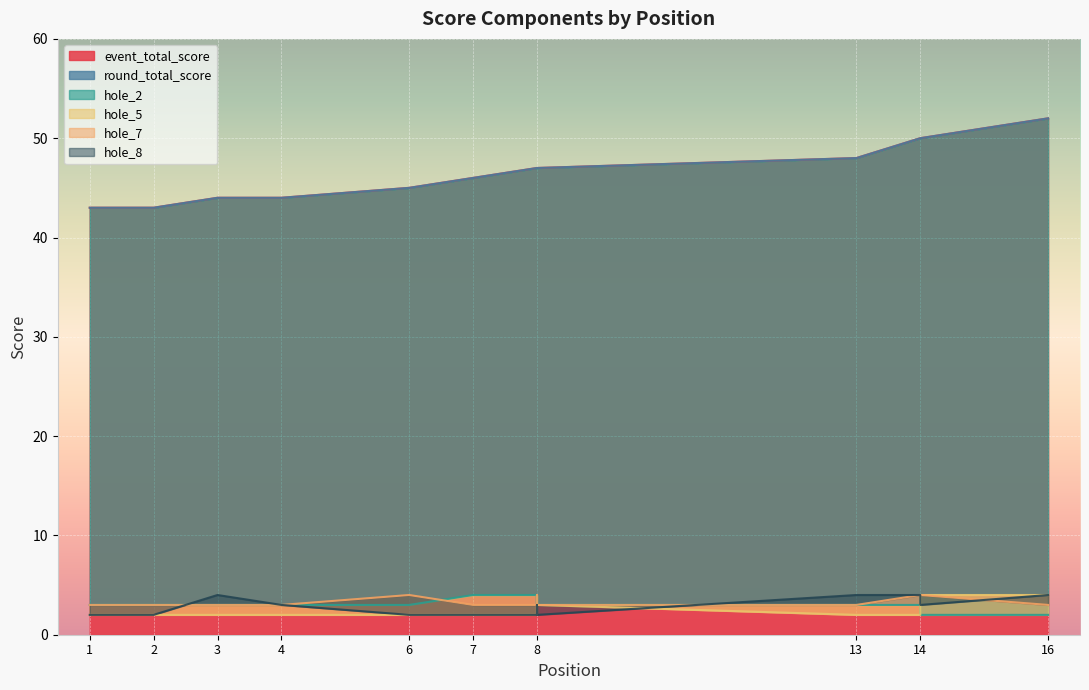

Reading left to right, transcribe all the data shown in this chart.

event_total_score: 1=43	2=43	3=44	4=44	4=44	6=45	7=46	8=47	8=47	8=47	8=47	8=47	13=48	14=50	14=50	16=52
round_total_score: 1=43	2=43	3=44	4=44	4=44	6=45	7=46	8=47	8=47	8=47	8=47	8=47	13=48	14=50	14=50	16=52
hole_2: 1=3	2=3	3=3	4=3	4=3	6=3	7=4	8=4	8=3	8=3	8=4	8=3	13=3	14=3	14=2	16=2
hole_5: 1=2	2=2	3=2	4=2	4=2	6=2	7=2	8=2	8=2	8=2	8=2	8=3	13=2	14=2	14=4	16=4
hole_7: 1=3	2=3	3=3	4=3	4=3	6=4	7=3	8=3	8=3	8=2	8=4	8=3	13=3	14=4	14=4	16=3
hole_8: 1=2	2=2	3=4	4=3	4=3	6=2	7=2	8=2	8=3	8=3	8=2	8=2	13=4	14=4	14=3	16=4